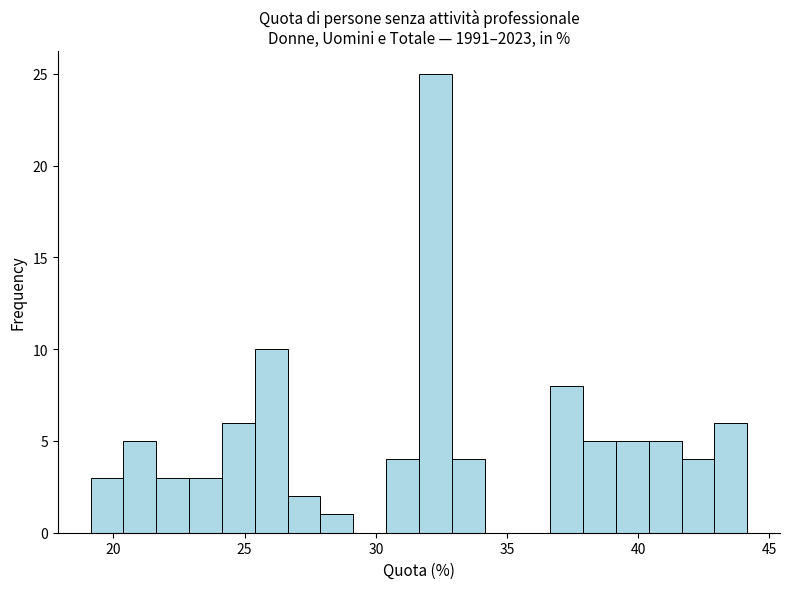

Read against the x-axis, roughly where is the centre of the tallest bar?

32.5